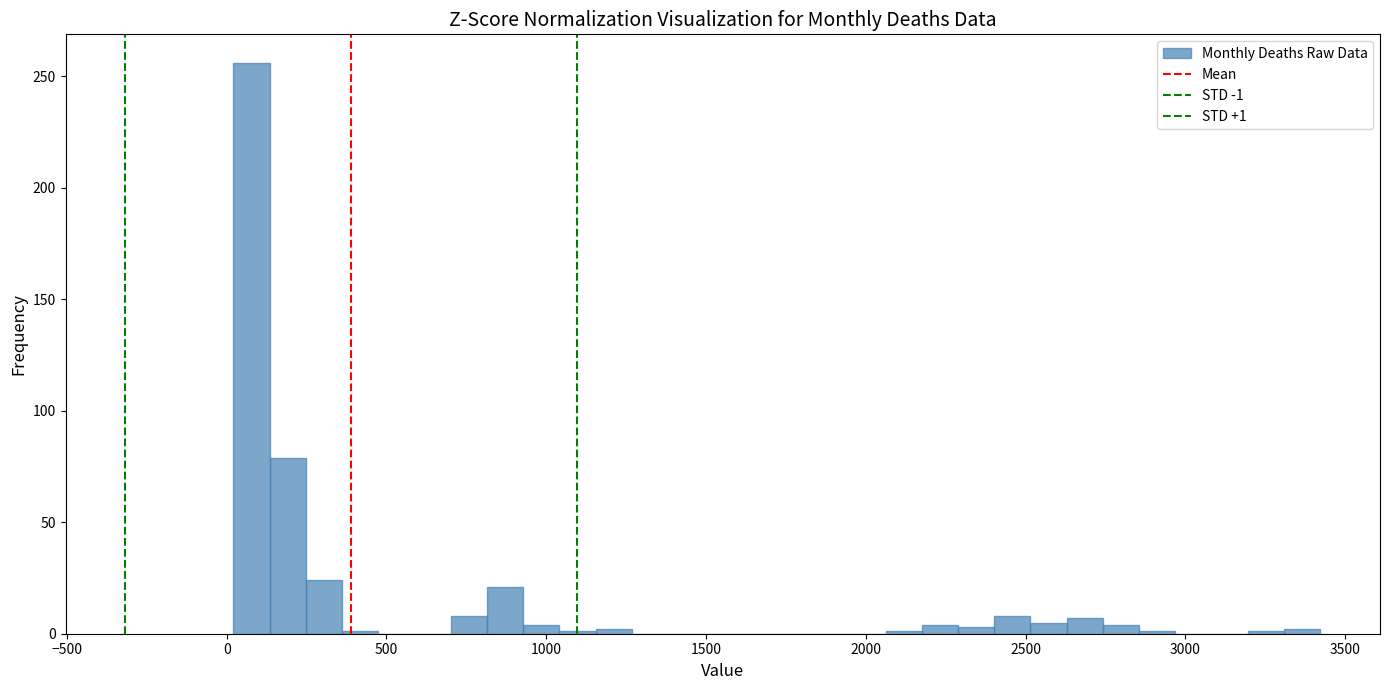

Around what value on the x-axis is the tallest bar? Give the approximate position of its centre, as read against the axis.

100